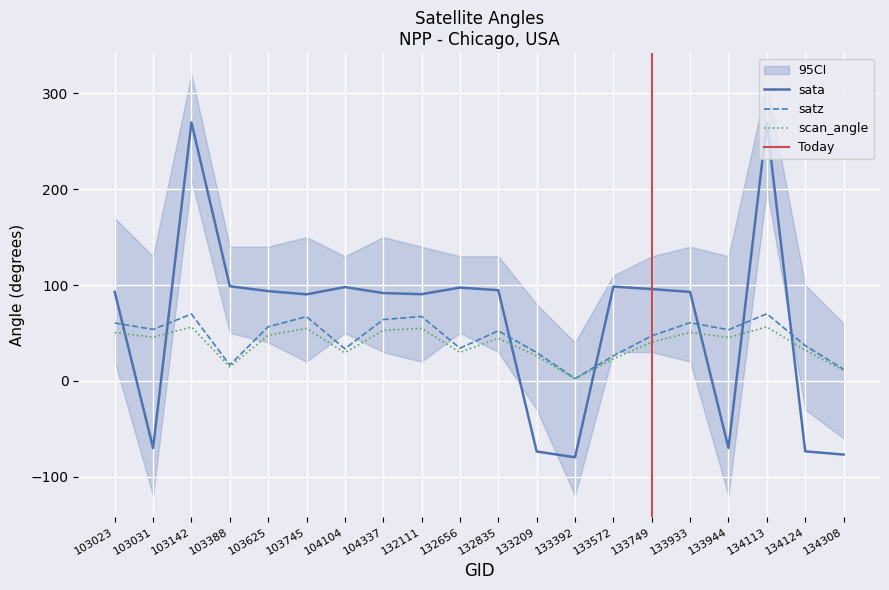

At how many categories does at least one series exceed -72?

20